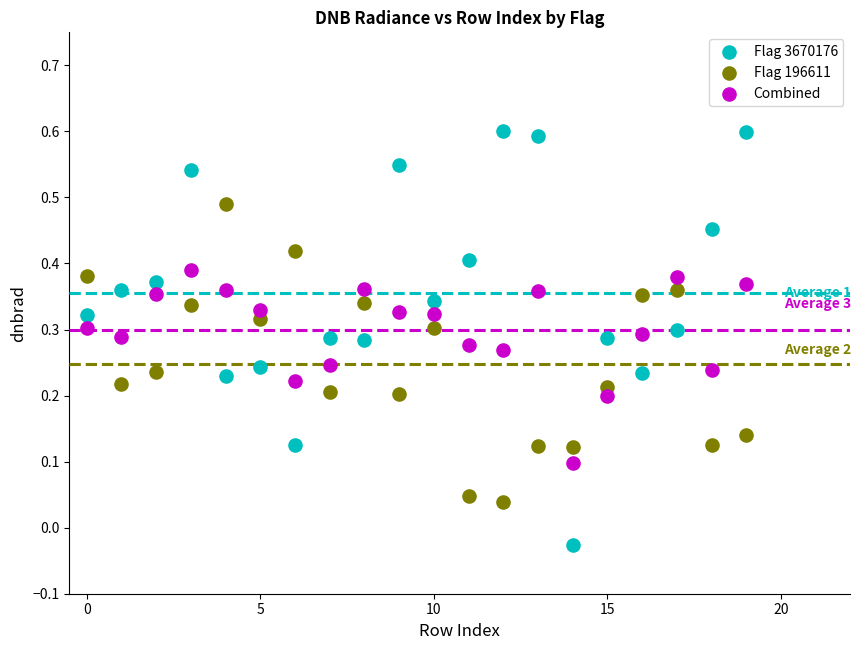

Which series reaches the maximum Y coordinate?

Flag 3670176